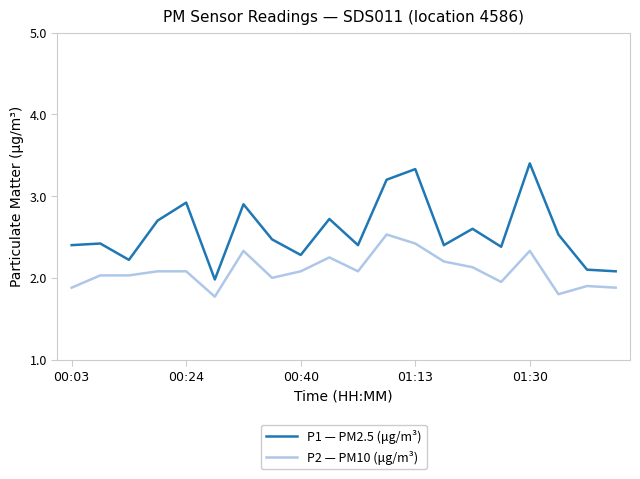

What is the difference between the maximum and minimum values in the P1 — PM2.5 (μg/m³) series?

1.4